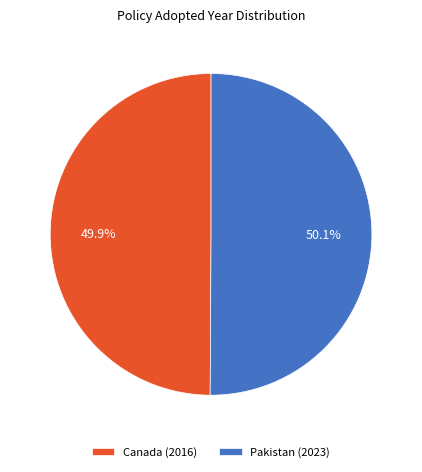

What is the total percentage of Canada (2016) and Pakistan (2023)?

100.0%